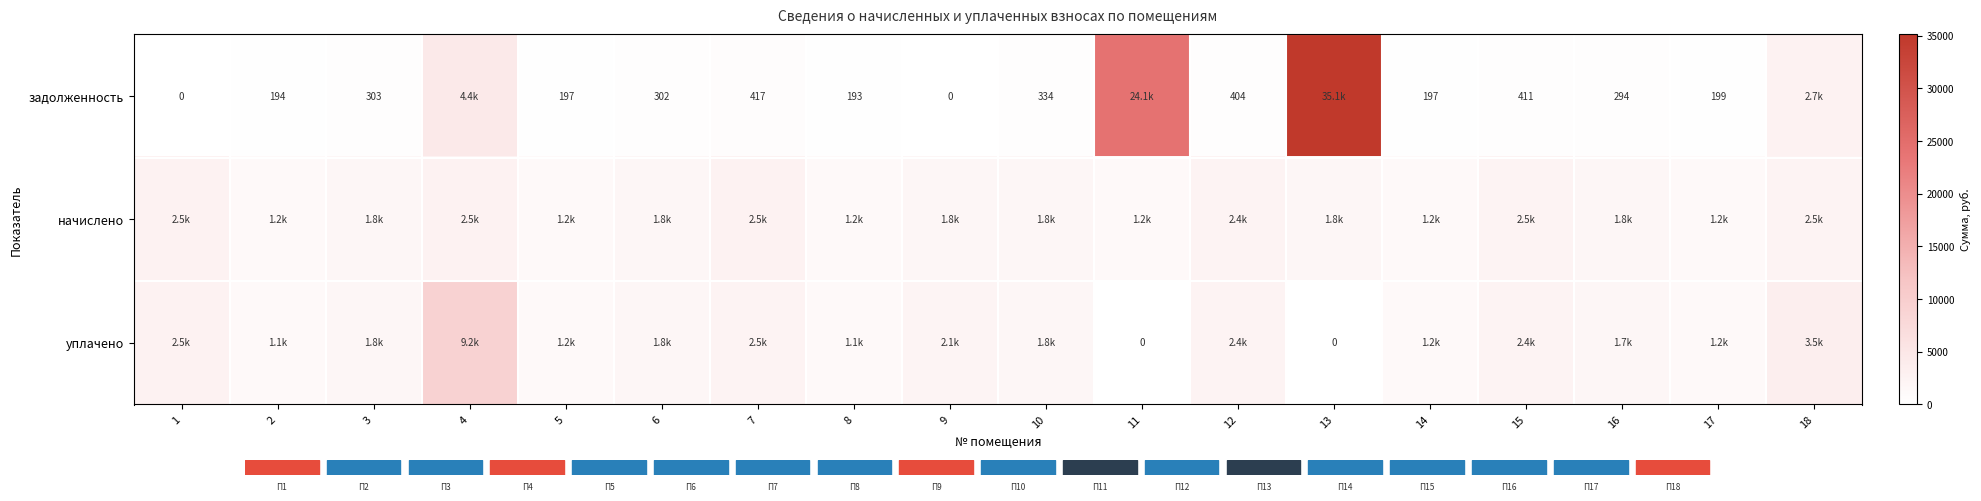

Which series has the largest range (max minus min)?

задолженность